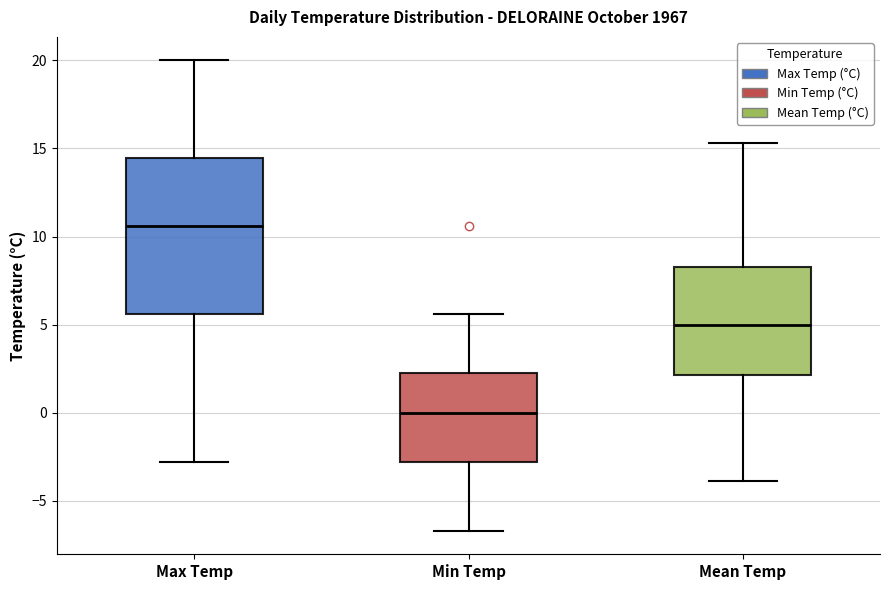

Reading left to right, transcribe this box plot: for each box, give where its median line is, the range the box spans, and where its two whiskers end, as read against the y-axis. The values are not printed on the chart, so give them approximately, as read against the axis.

Max Temp: median 10.5, box 5.5 to 14.5, whiskers -3.0 to 20.0
Min Temp: median 0.0, box -3.0 to 2.5, whiskers -6.5 to 5.5
Mean Temp: median 5.0, box 2.0 to 8.5, whiskers -4.0 to 15.5